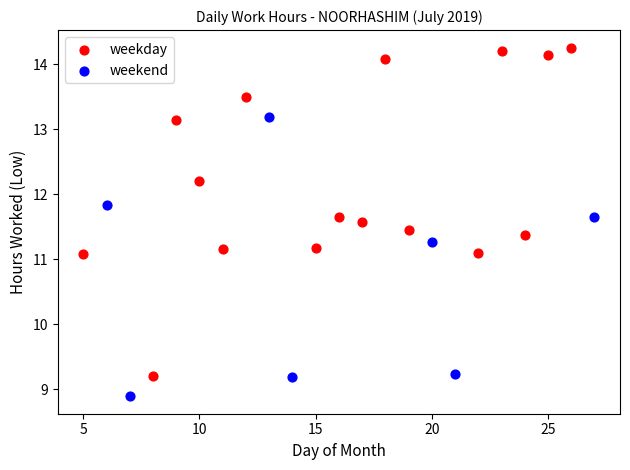

Which series has the widest spread of Y values?

weekday